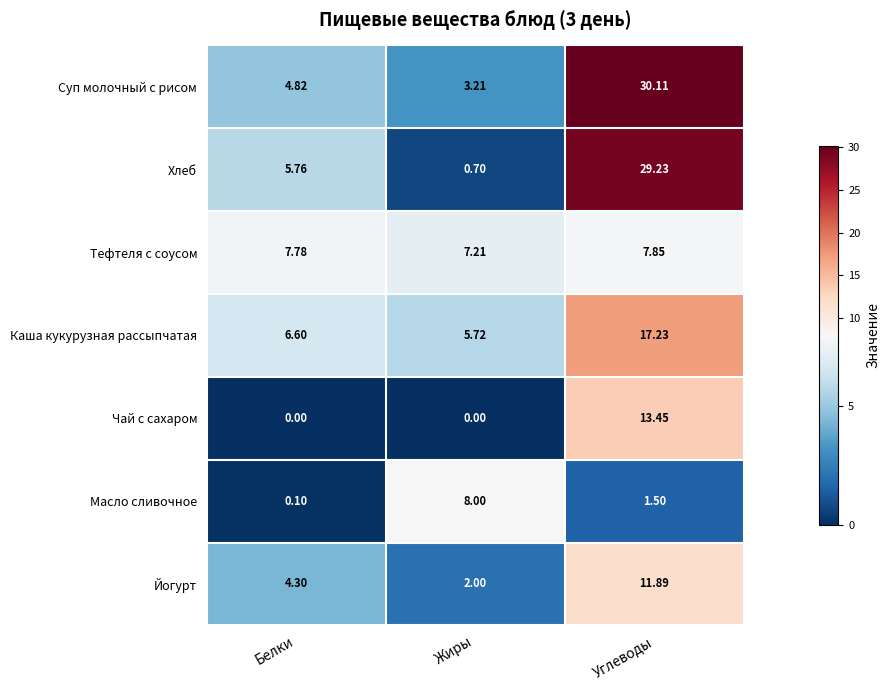

At which category is the sum across all series the highest?

Углеводы